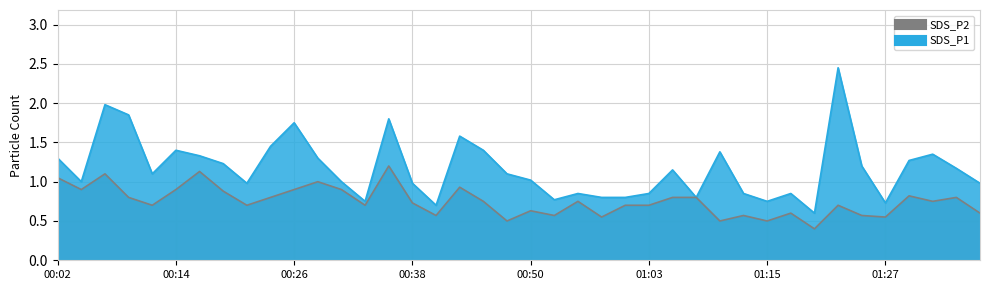

Which category has the highest value in the SDS_P1 series?

01:22